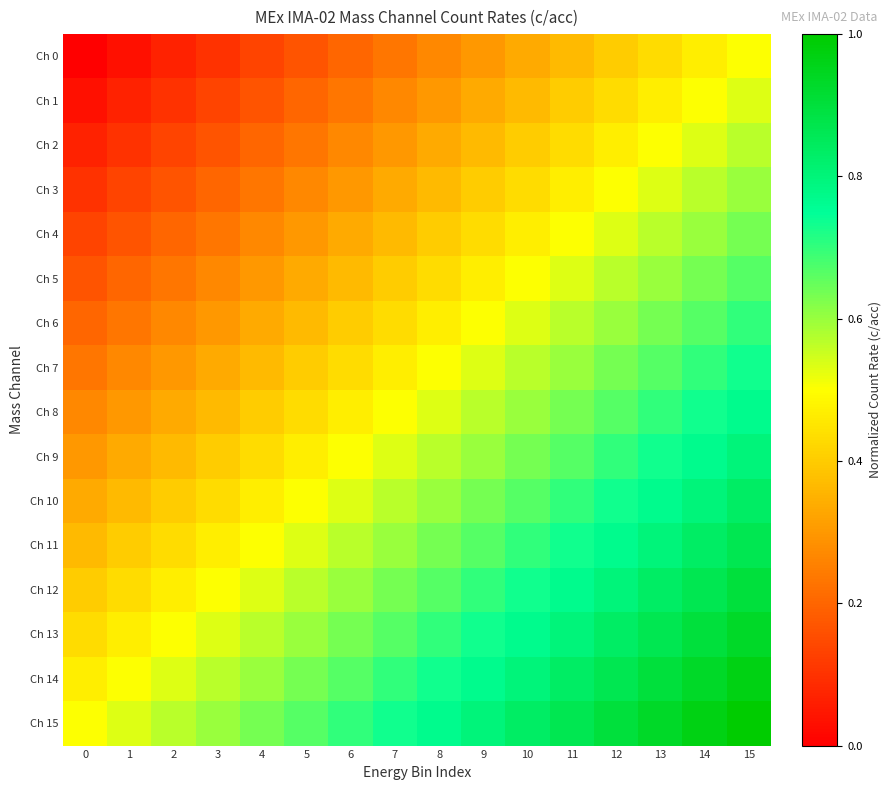

How many series are shown in this chart?

16